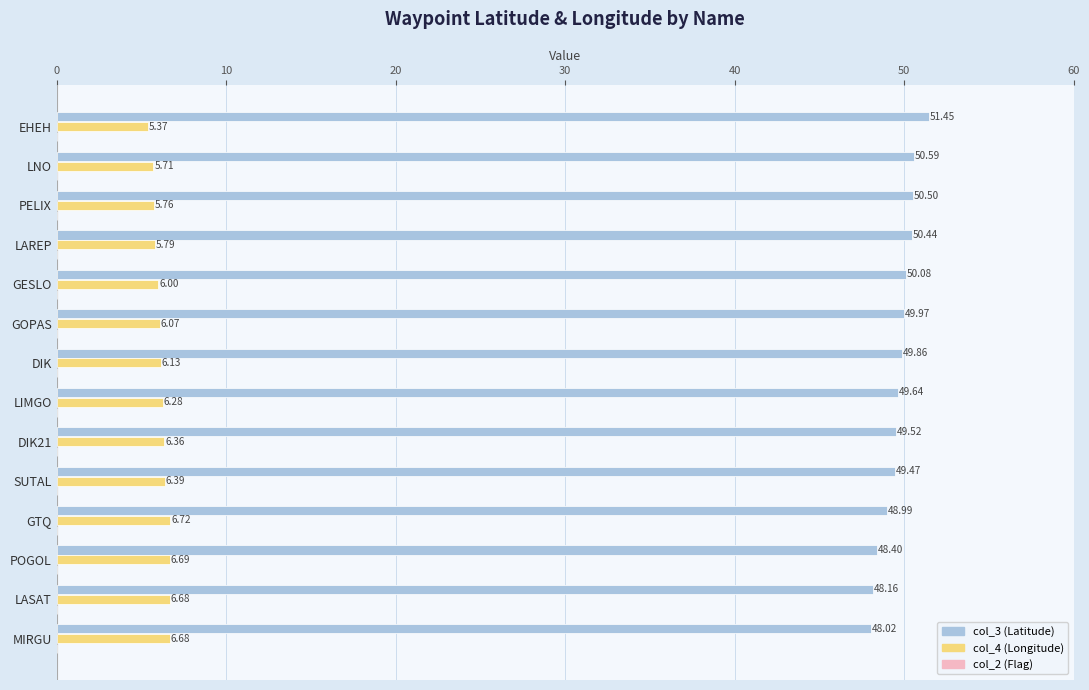

At which category is the sum across all series the highest?

EHEH